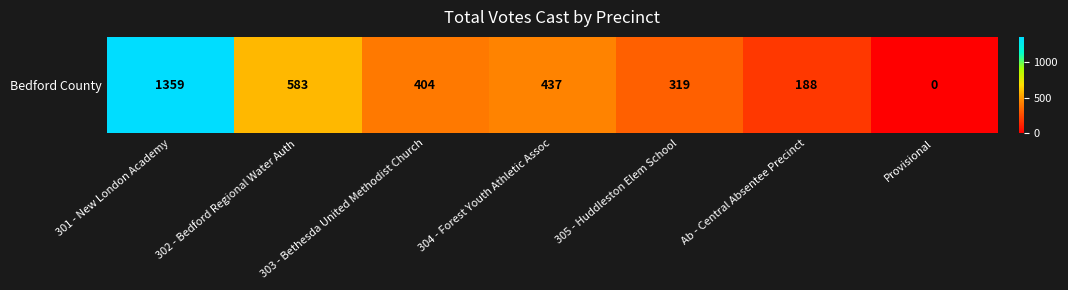

Rank the categories by value from highest to lowest.

301 - New London Academy, 302 - Bedford Regional Water Auth, 304 - Forest Youth Athletic Assoc, 303 - Bethesda United Methodist Church, 305 - Huddleston Elem School, Ab - Central Absentee Precinct, Provisional